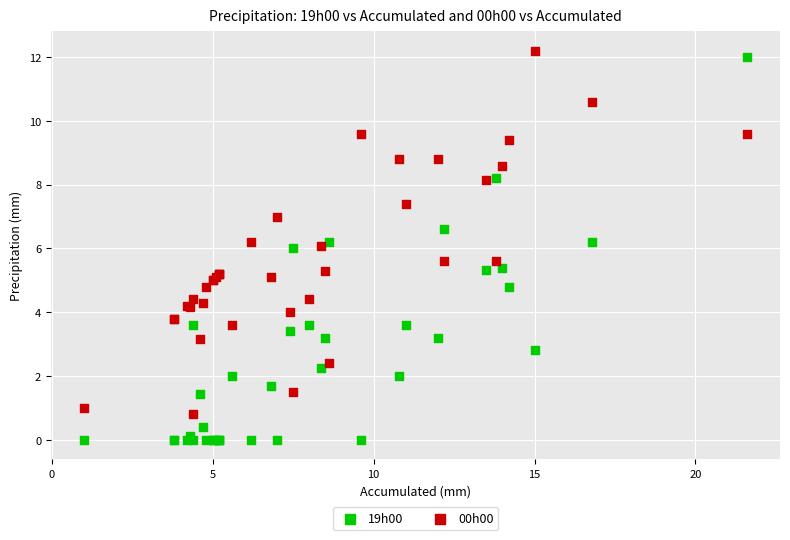

Which series reaches the minimum Y coordinate?

19h00